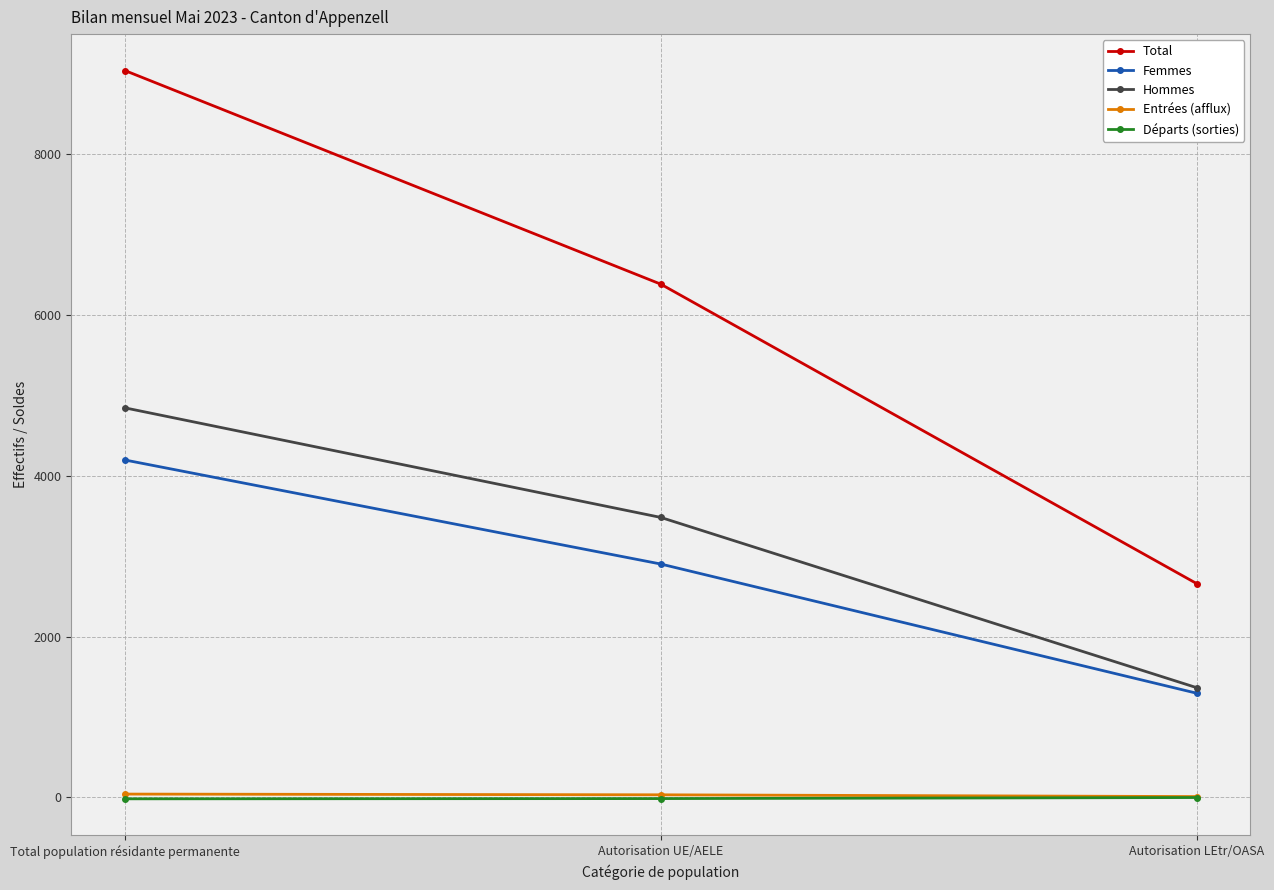

What is the sum of the Total values at Total population résidante permanente and Autorisation UE/AELE?

15431